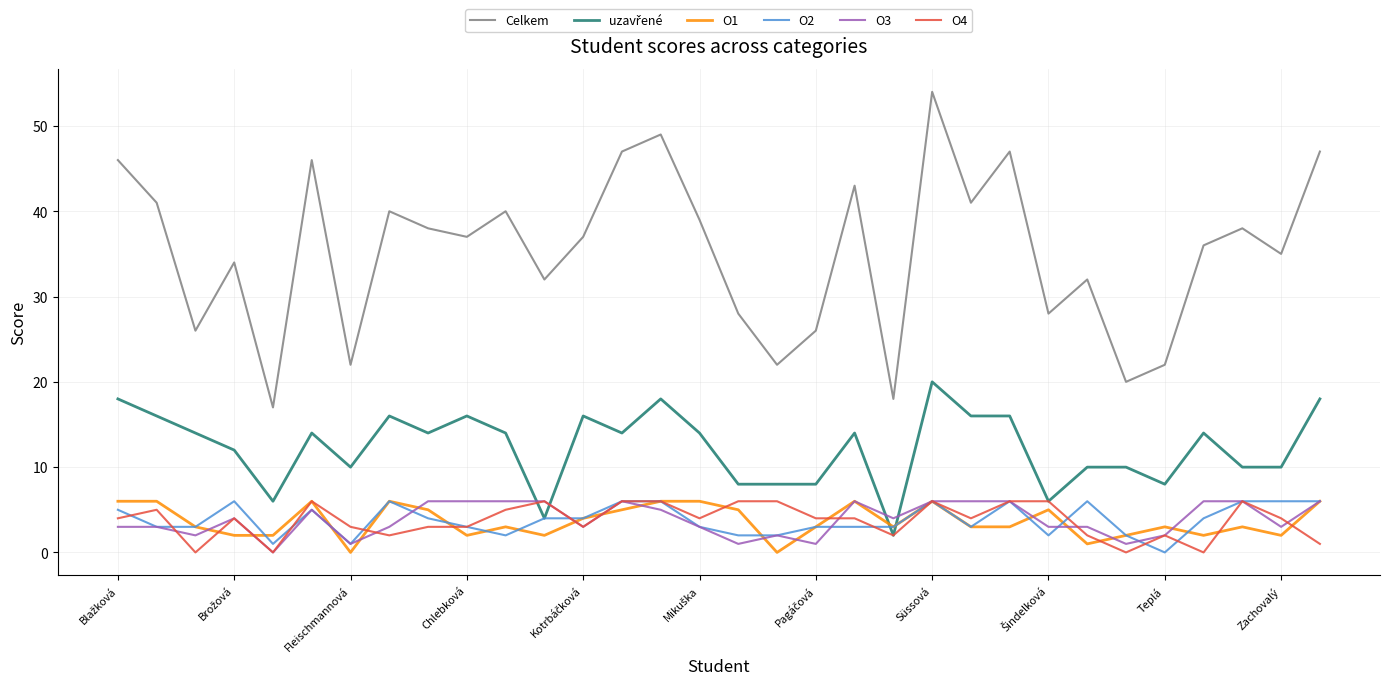

Which series ends up on top after the final intersection of O2 and O4?

O2